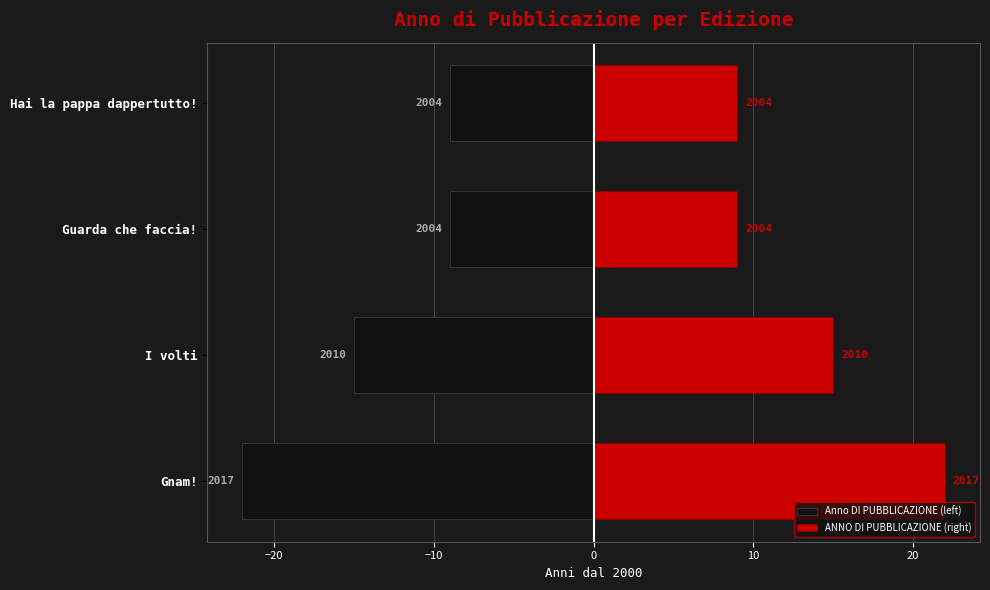

How many values in the ANNO DI PUBBLICAZIONE (right) series are below 15?

2